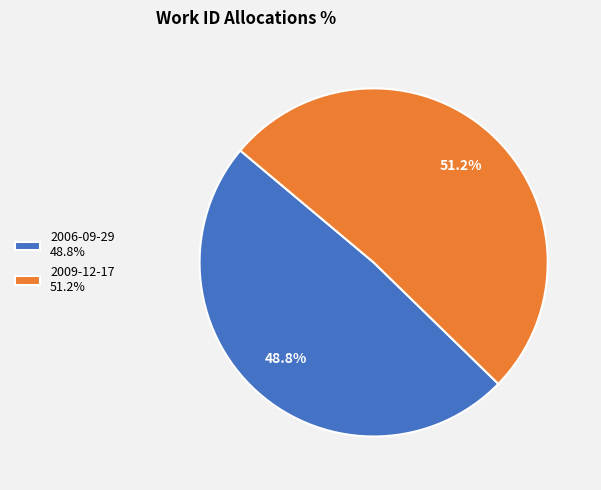

Between 2006-09-29 and 2009-12-17, which is larger?

2009-12-17